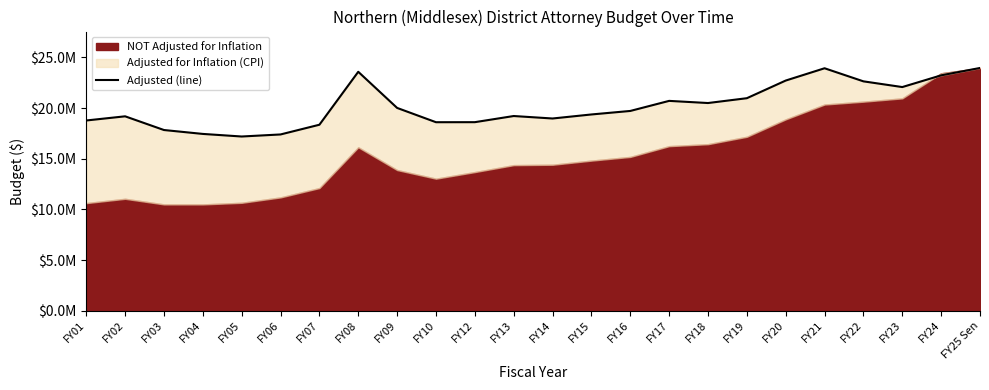

Reading right to left, what are all the values shown in this chart?

FY25 Sen=23964355	FY24=23235935	FY23=22080717	FY22=22644246	FY21=23936024	FY20=22722221	FY19=20980450	FY18=20504043	FY17=20716473	FY16=19722144	FY15=19375599	FY14=18977658	FY13=19221461	FY12=18614687	FY10=18610935	FY09=20021013	FY08=23587152	FY07=18362305	FY06=17402778	FY05=17200180	FY04=17455140	FY03=17840167	FY02=19192825	FY01=18781426